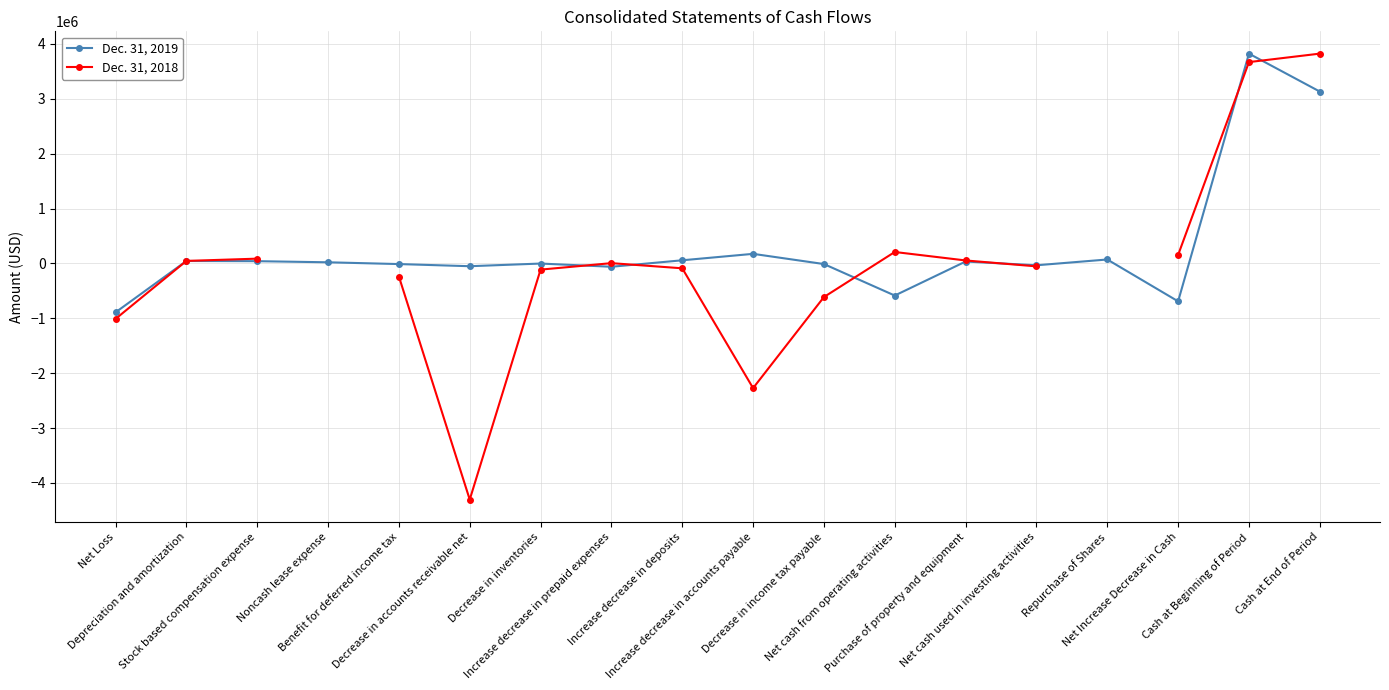

Between Net cash from operating activities and Net Loss, which is larger?

Net cash from operating activities